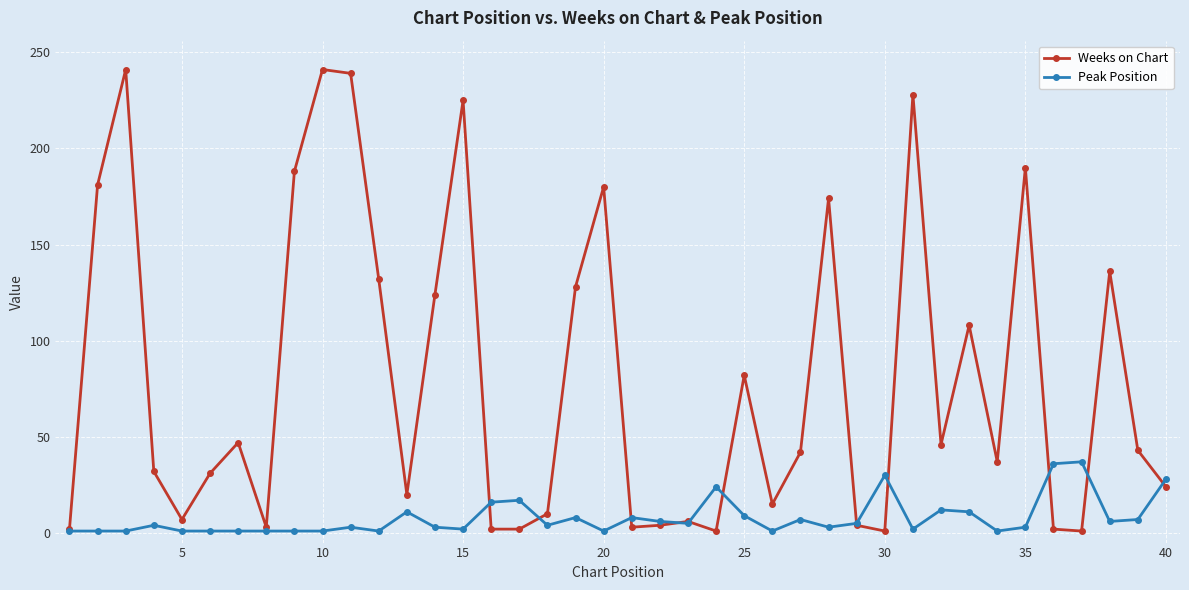

What is the maximum value shown in the chart?

241